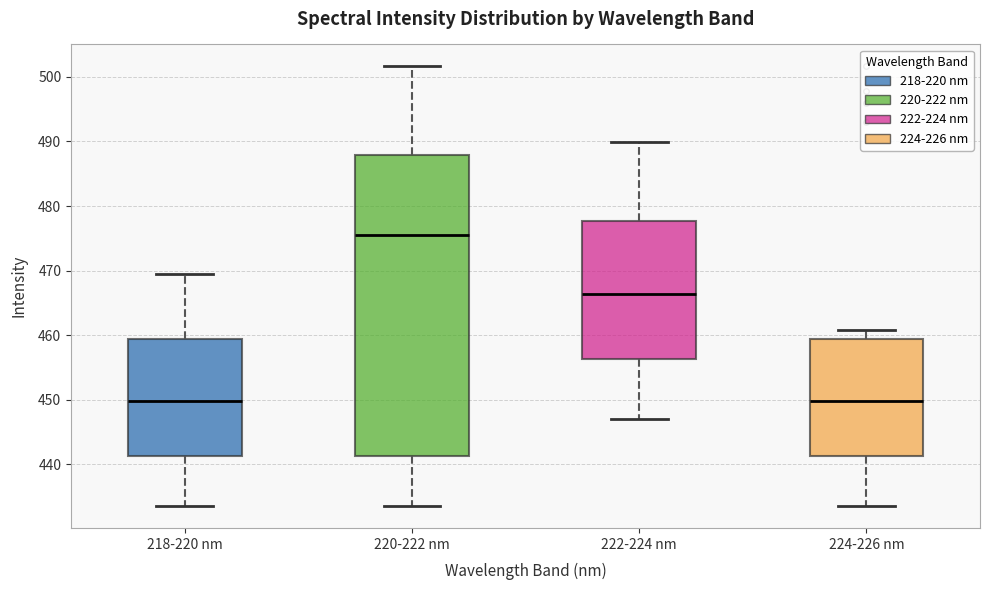

Where is the upper edge of the box for 222-224 nm on the y-axis? The values are not printed on the chart, so give them approximately, as read against the axis.

478